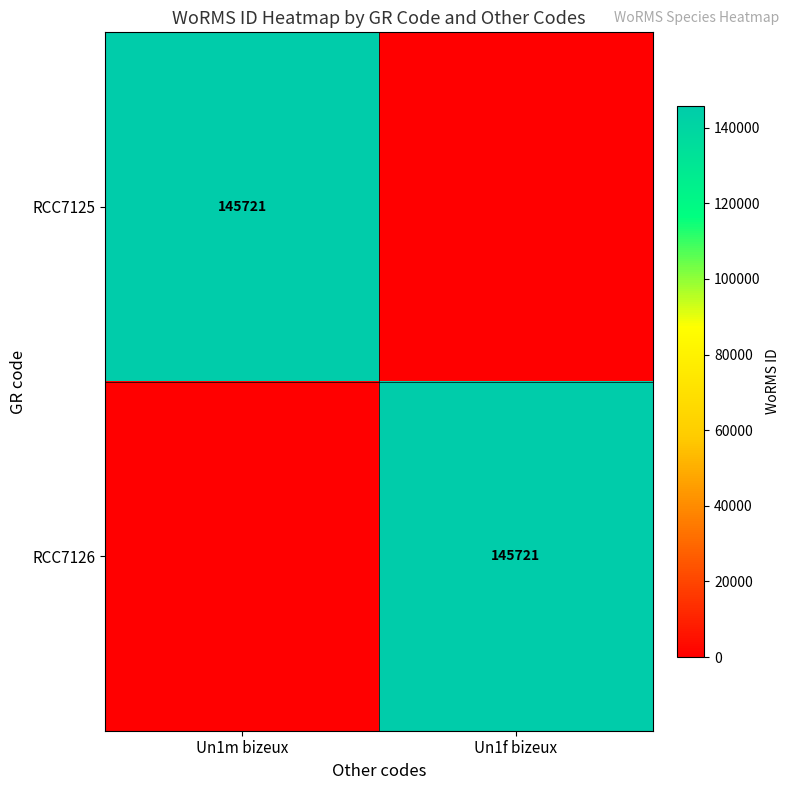

Is it true that RCC7125 equals 218234 at Un1m bizeux?

False